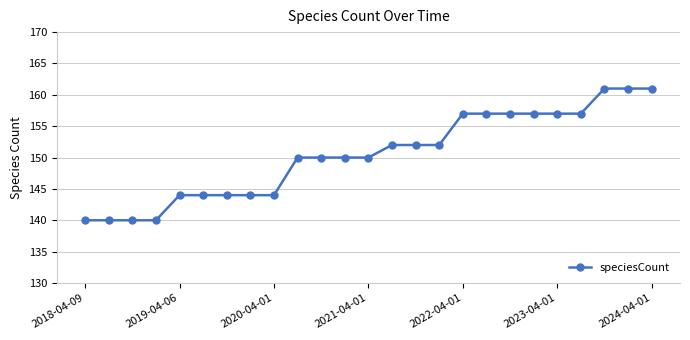

How many data points does each series have?

25